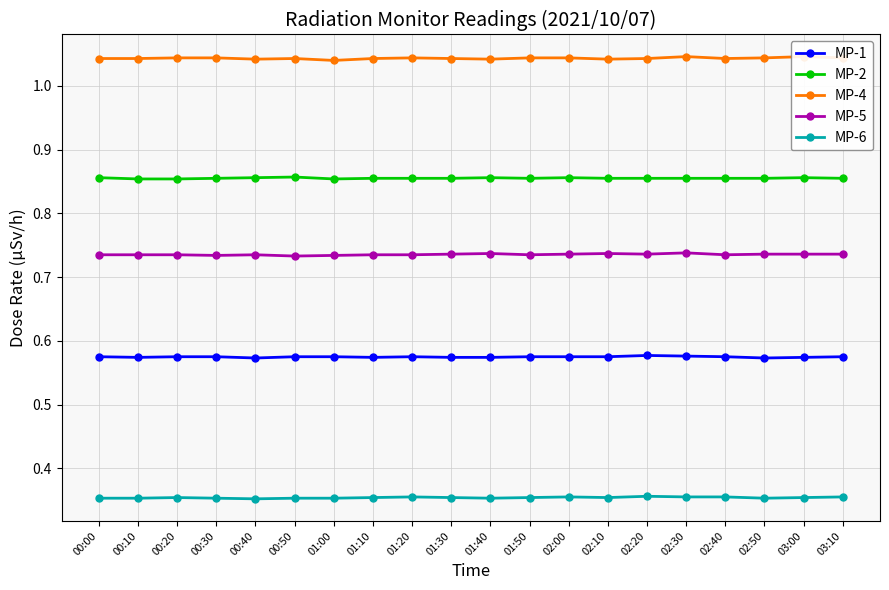

Count the number of data series in this chart.

5